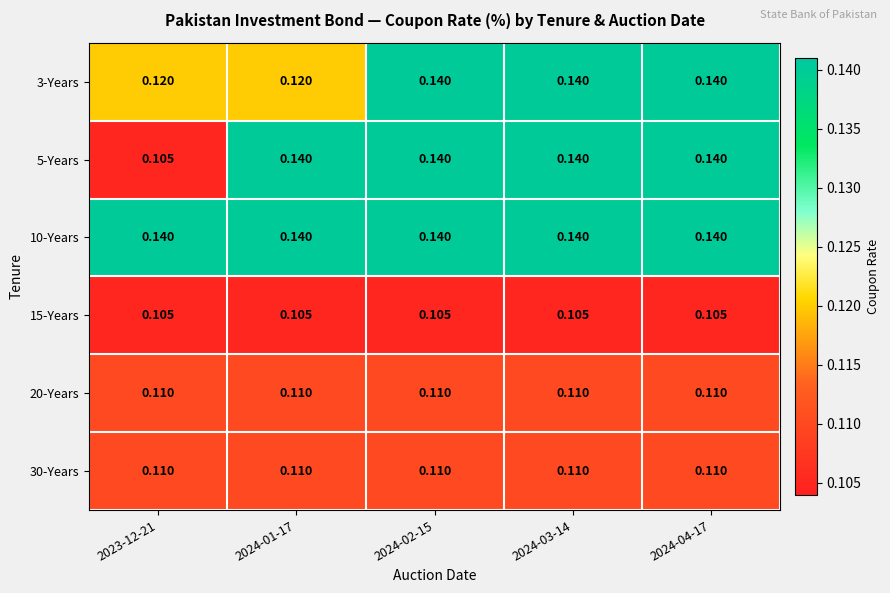

Is the value of 10-Years at 2024-02-15 greater than the value of 20-Years at 2024-02-15?

Yes